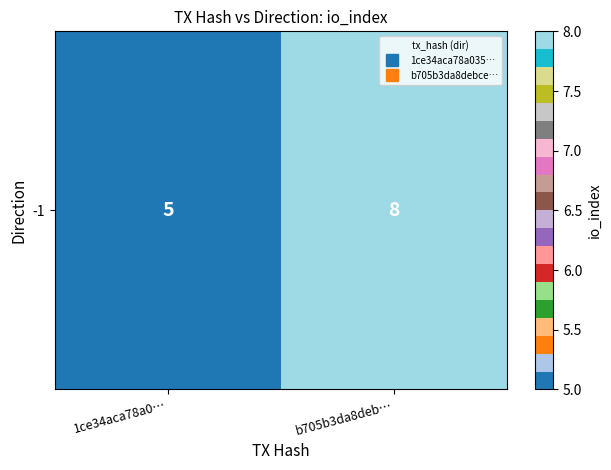

Which category has the lowest value across all series?

1ce34aca78a0…